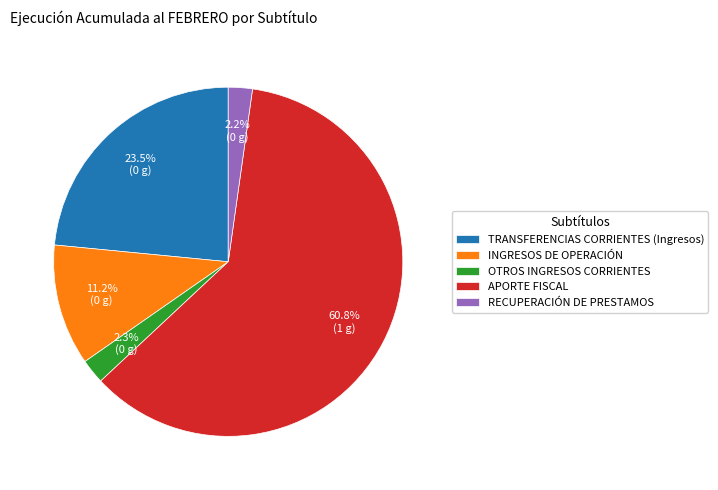

Between INGRESOS DE OPERACIÓN and TRANSFERENCIAS CORRIENTES (Ingresos), which is larger?

TRANSFERENCIAS CORRIENTES (Ingresos)